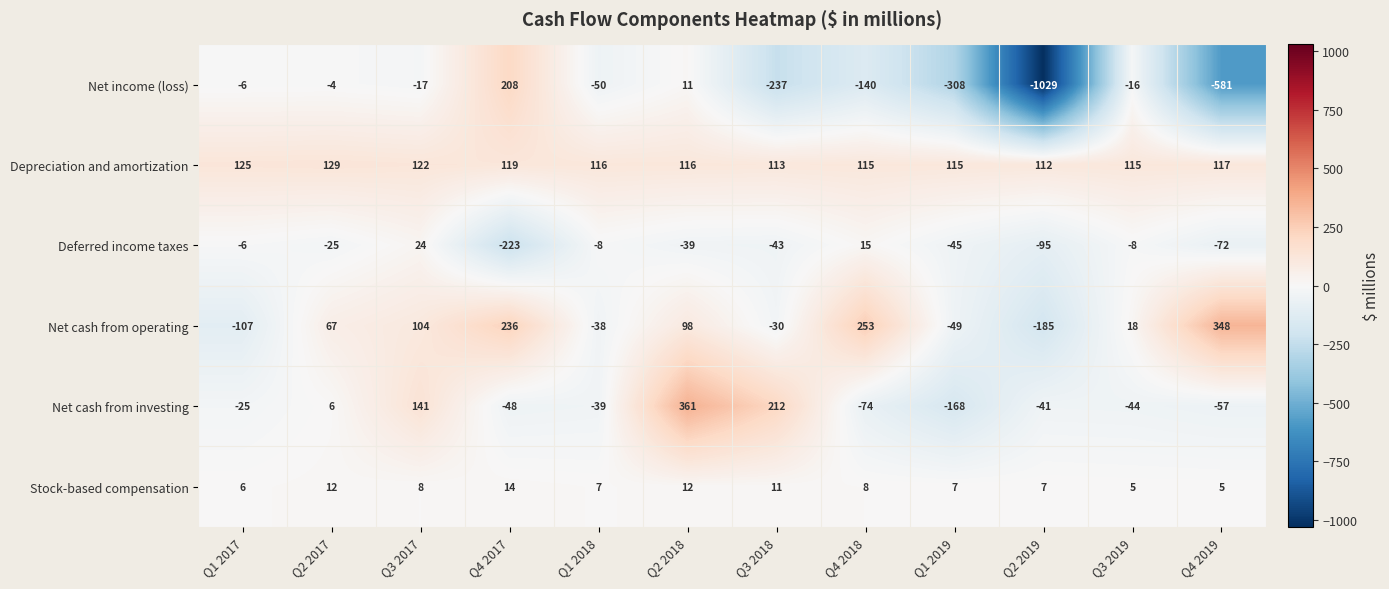

At which category does the chart reach its minimum across all series?

Q2 2019